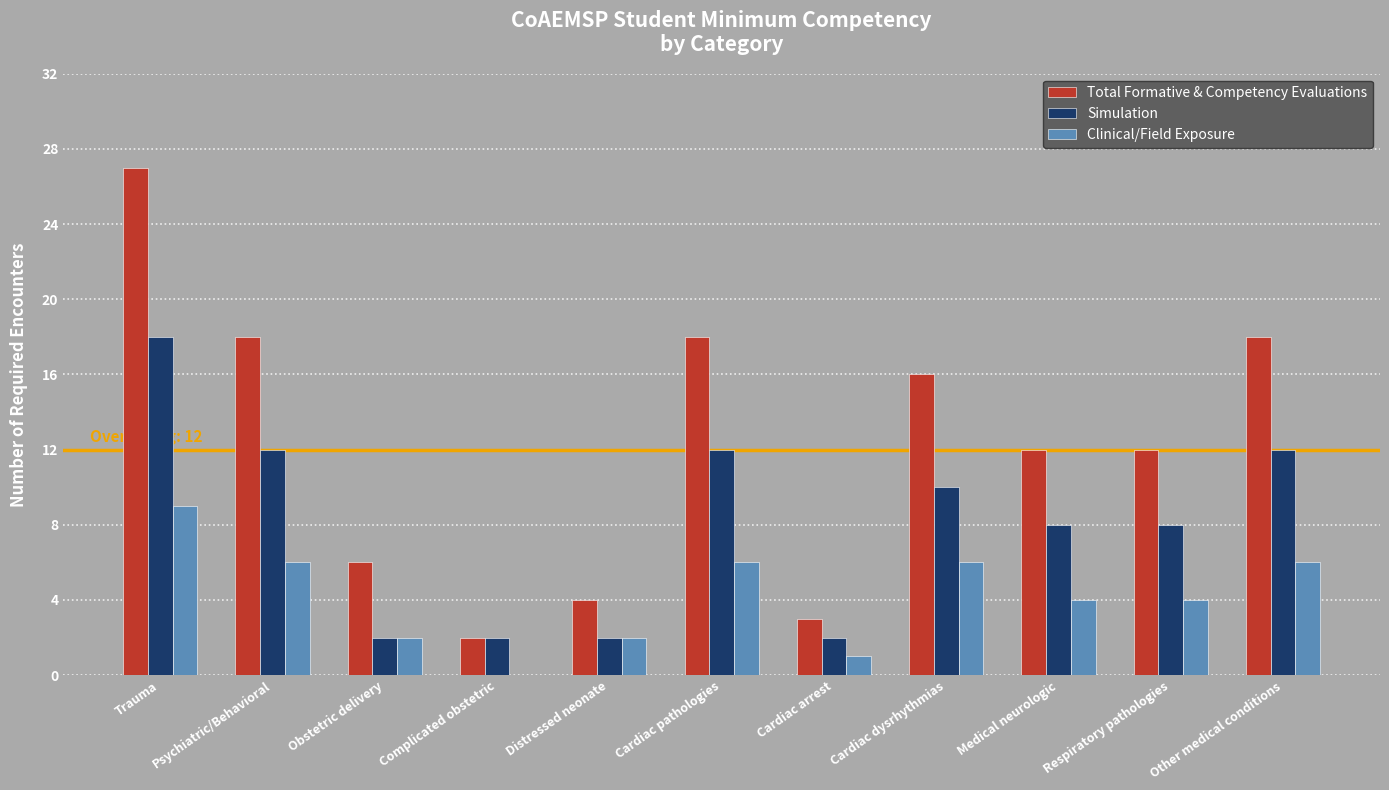

Count the number of data series in this chart.

3